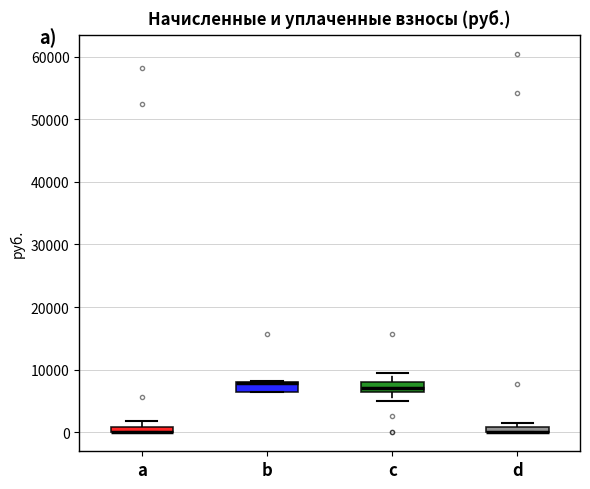

Where is the lower edge of the box for b on the y-axis? The values are not printed on the chart, so give them approximately, as read against the axis.

6000